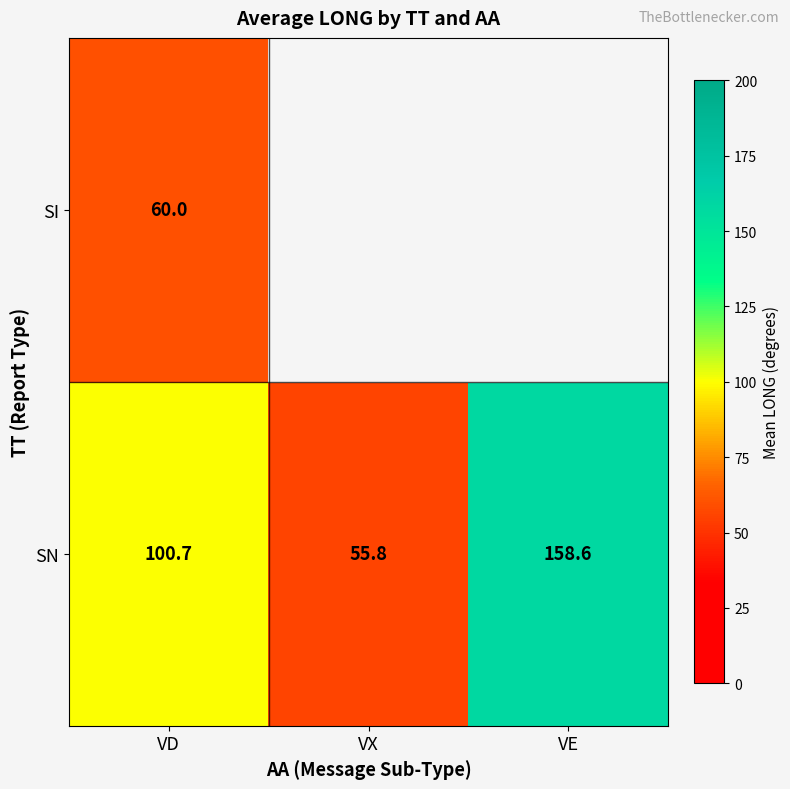

List the labels in order of SN value, largest first.

VE, VD, VX